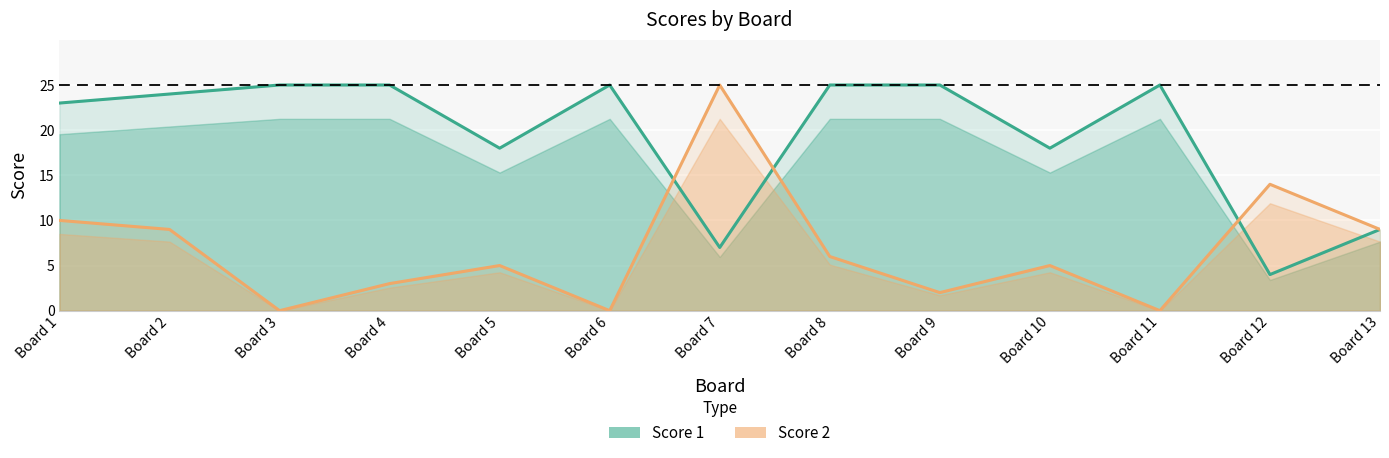

The Score 1 series shows 7 at Board 7. True or false?

True